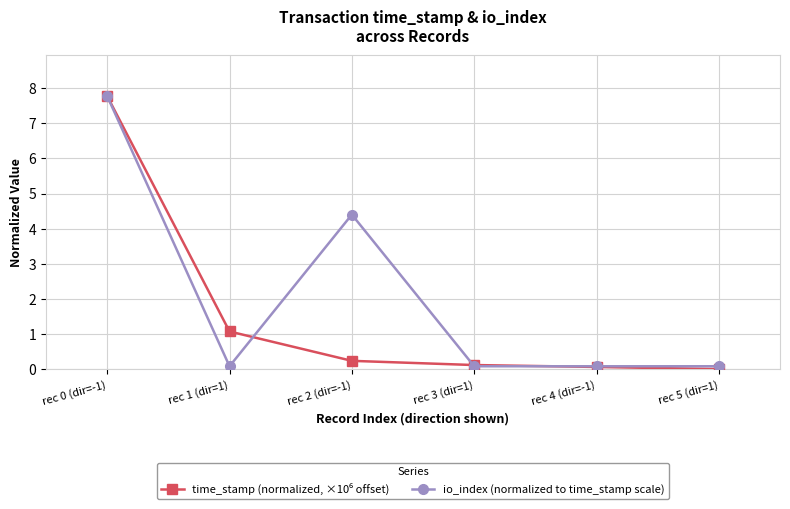

How many data points does each series have?

6